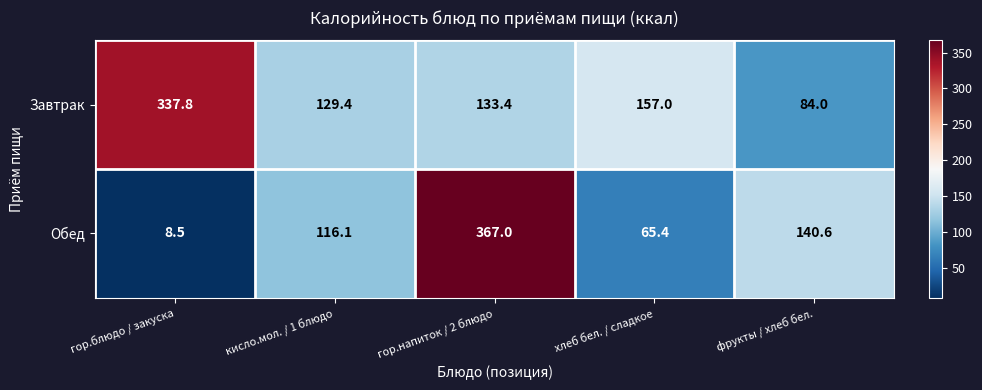

What is the sum of the Обед values at кисло.мол. / 1 блюдо and гор.блюдо / закуска?

124.6